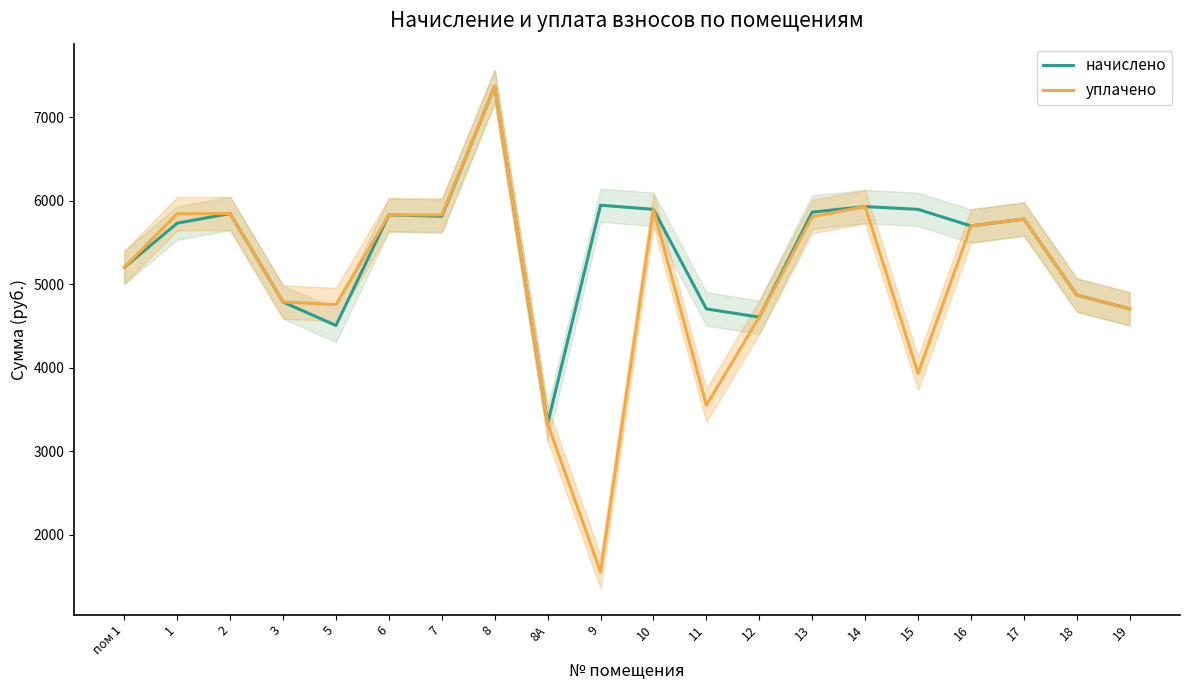

What is the difference between the second highest and second lowest values in the начислено series?

1440.7